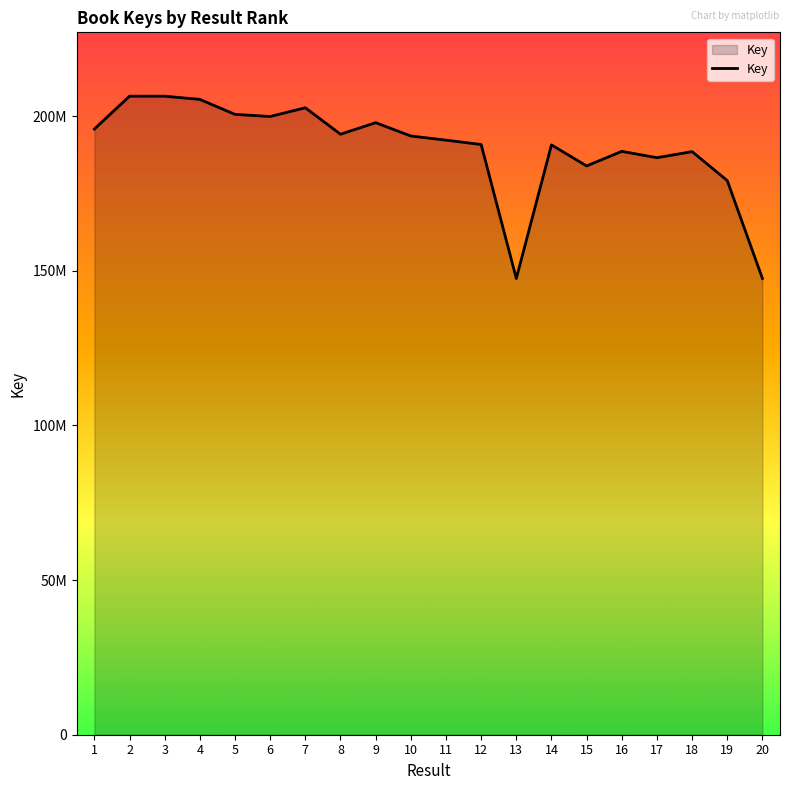

Which has a higher value, 12 or 15?

12